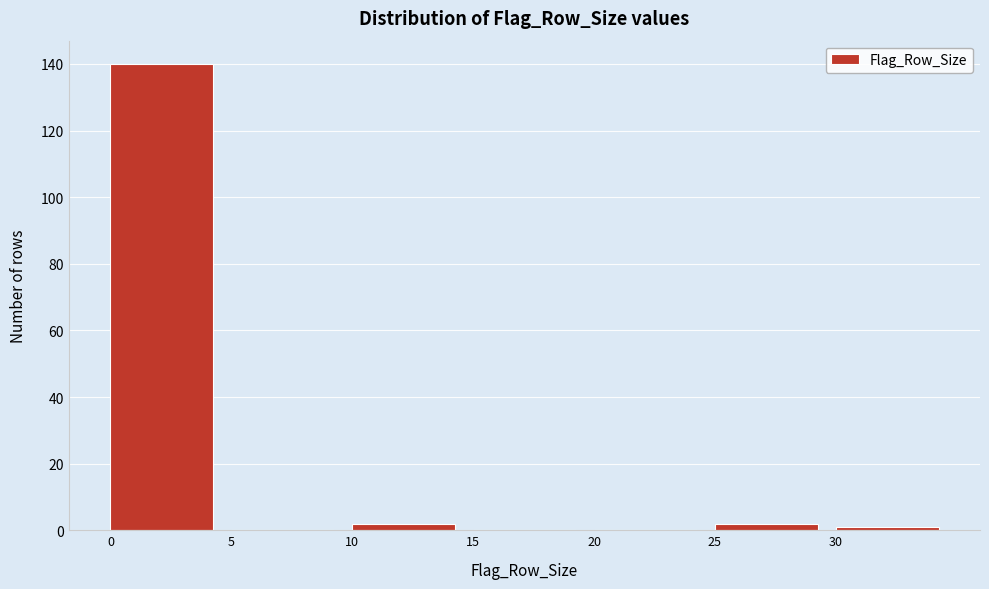

What is the height of the bar covering 25 to 30 on the x-axis? The values are not printed on the chart, so give them approximately, as read against the axis.

2